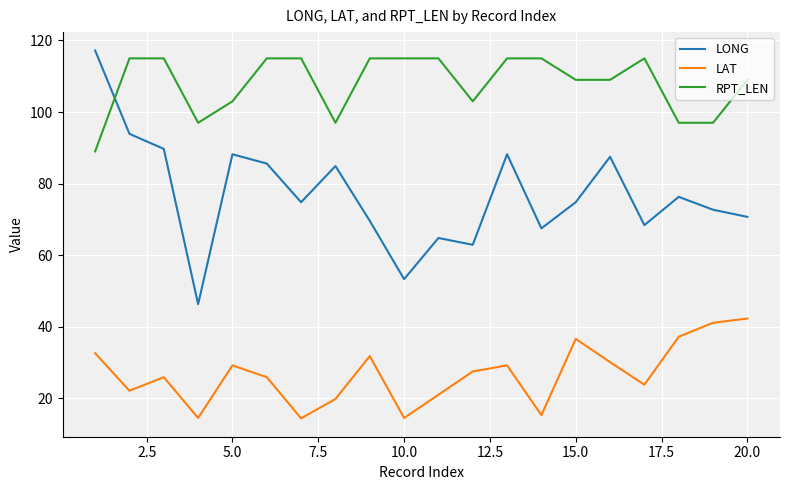

True or false: LONG and LAT intersect in this chart.

False